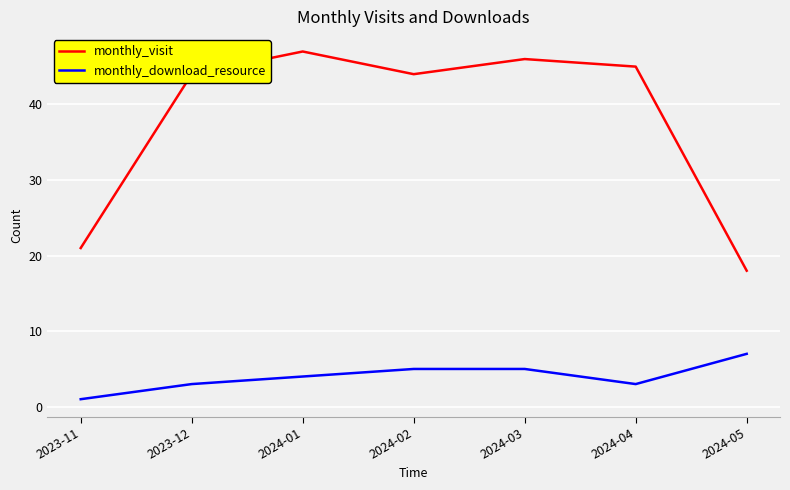

Does the chart display data point markers on the line(s)?

No